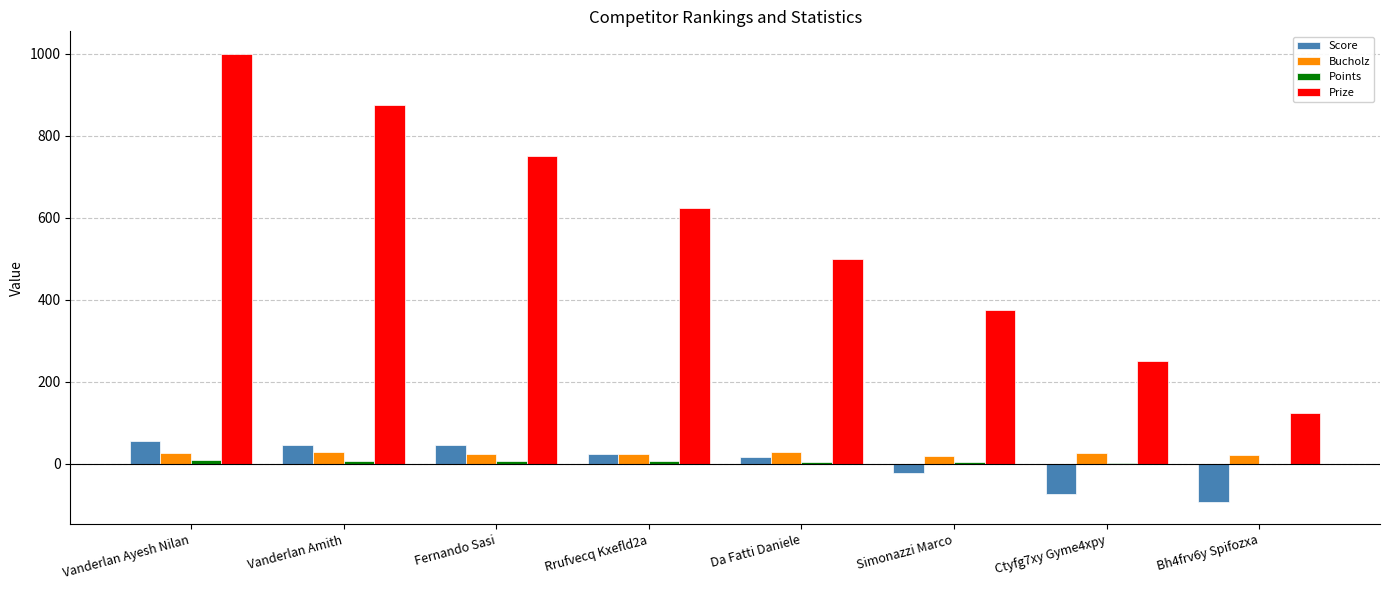

At which category does the chart reach its peak across all series?

Vanderlan Ayesh Nilan